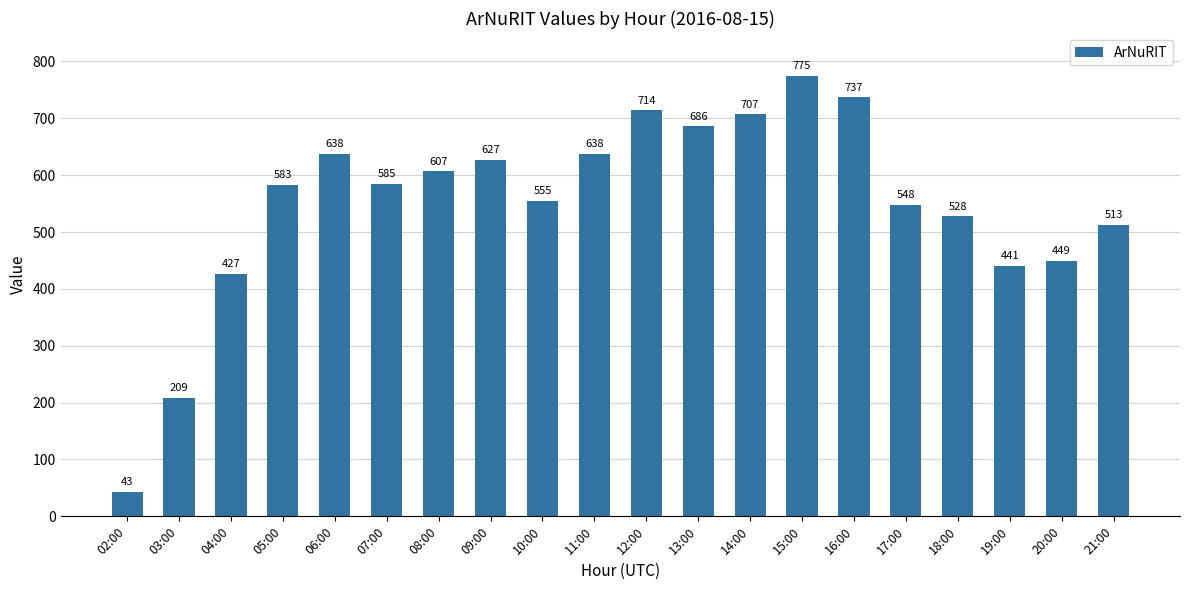

Reading left to right, extract all data points from this chart.

43	209	427	583	638	585	607	627	555	638	714	686	707	775	737	548	528	441	449	513